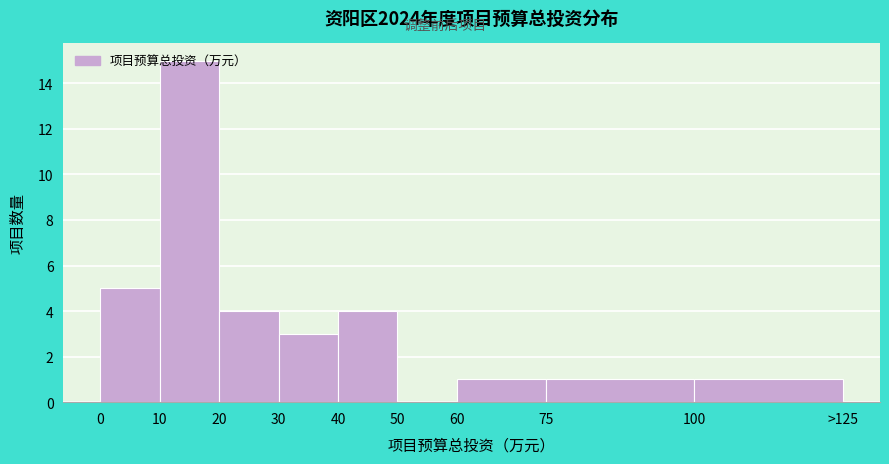

What is the maximum value shown in the chart?

15